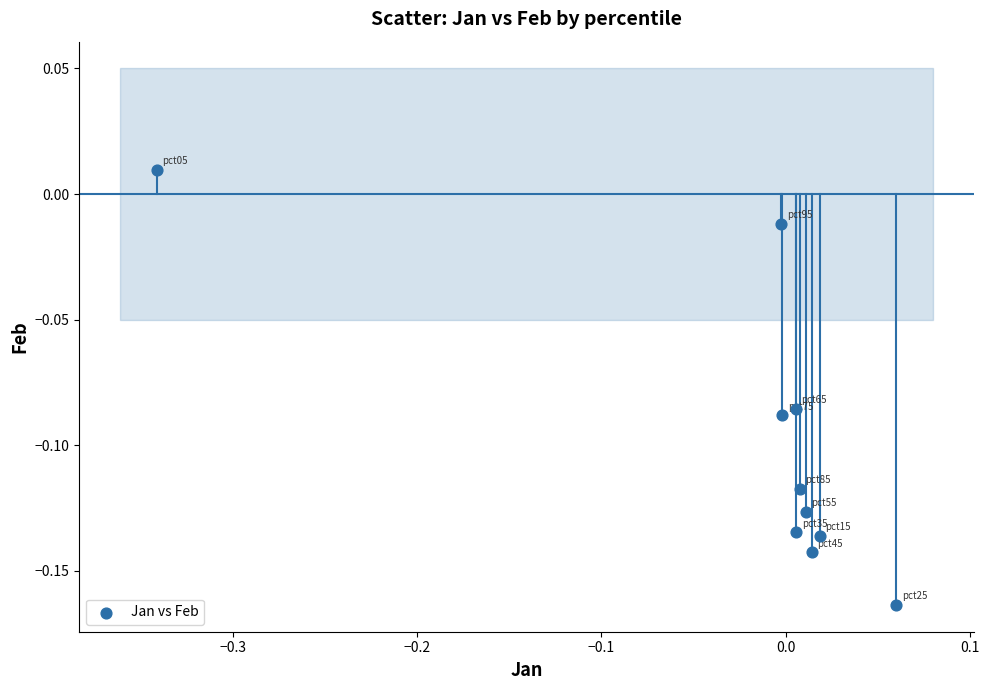

What is the range of X values (max minus min)?

0.4